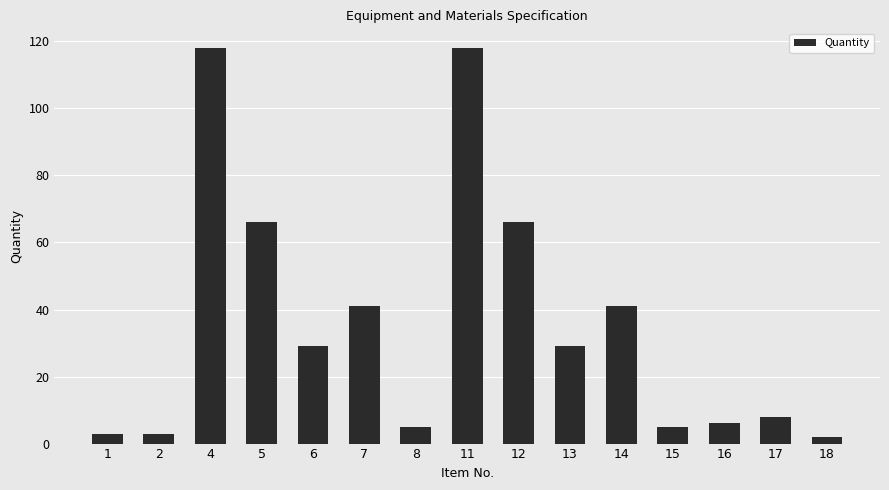

What is the value of the 5th bar from the left?

29.0